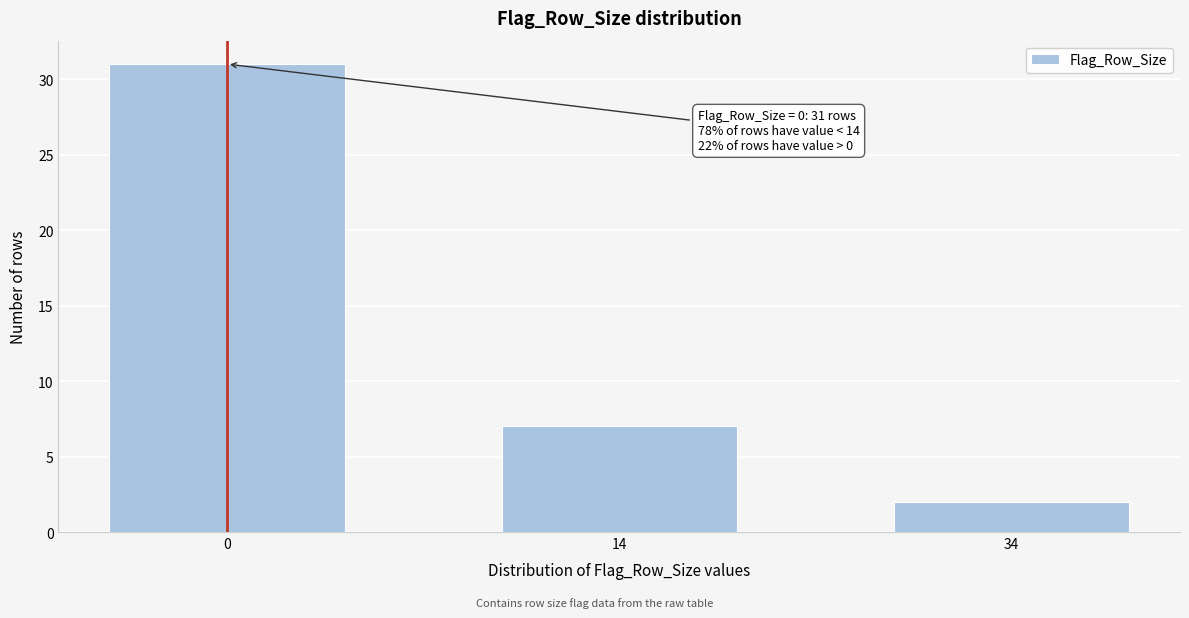

Reading right to left, extract all data points from this chart.

2	7	31